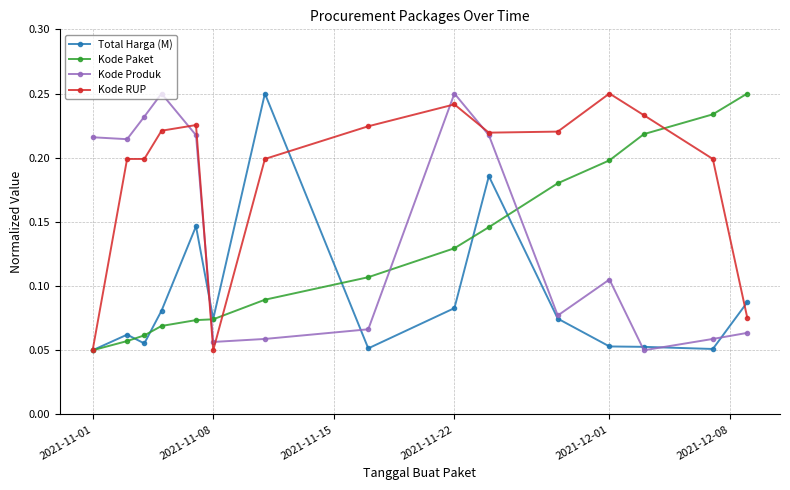

True or false: Kode RUP has more than 2 interior local peaks.

True